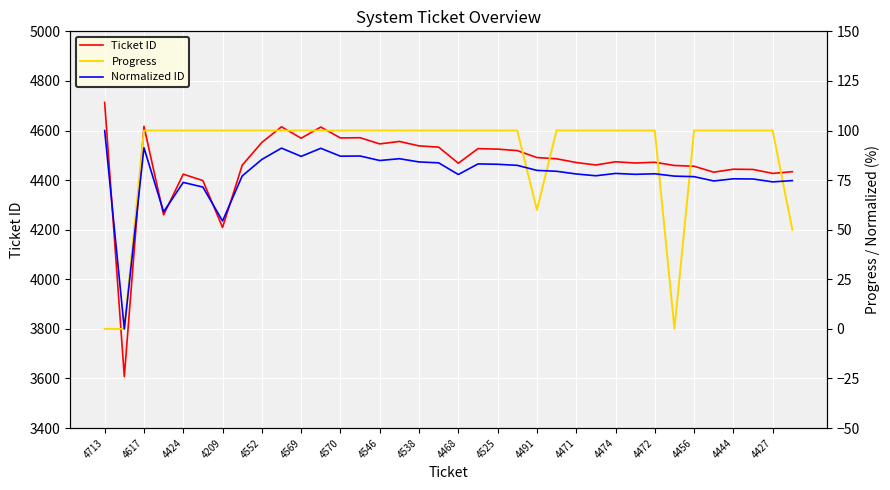

What is the value of the Ticket ID point at the 8th from the left?

4460.0